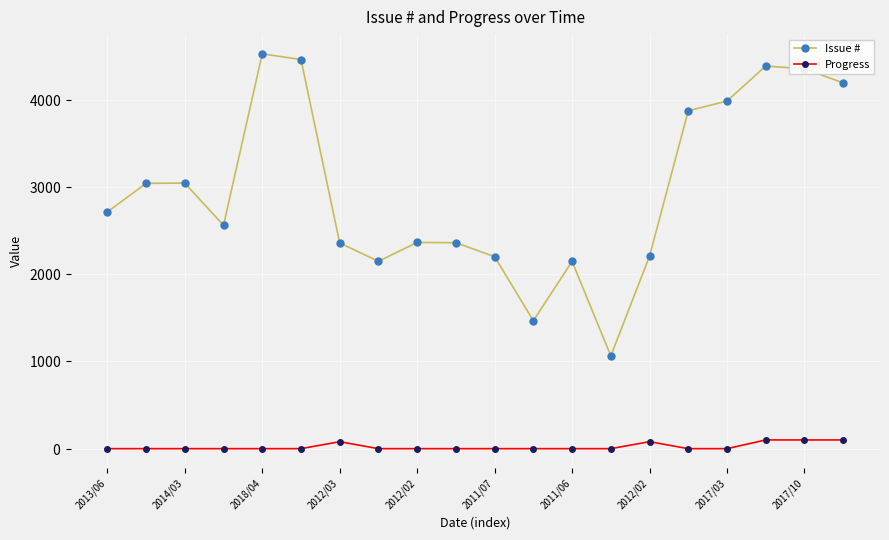

True or false: Progress and Issue # intersect in this chart.

False